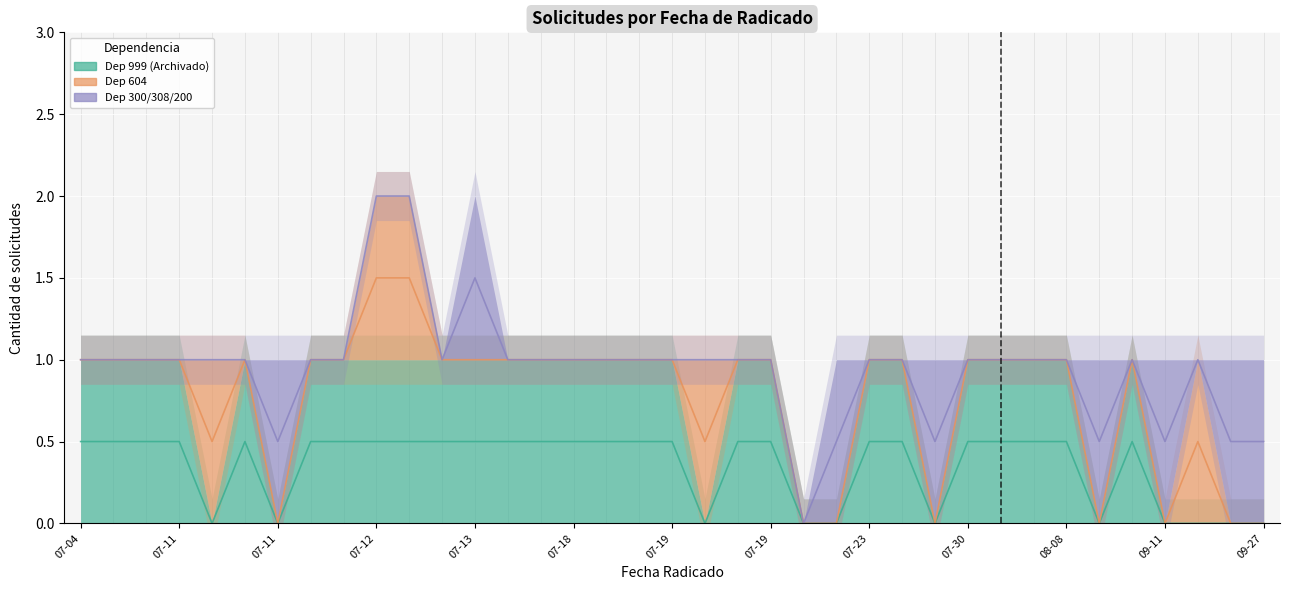

Between 2018-07-13 and 2018-07-30, which series saw the biggest shift?

Dep 300/308/200